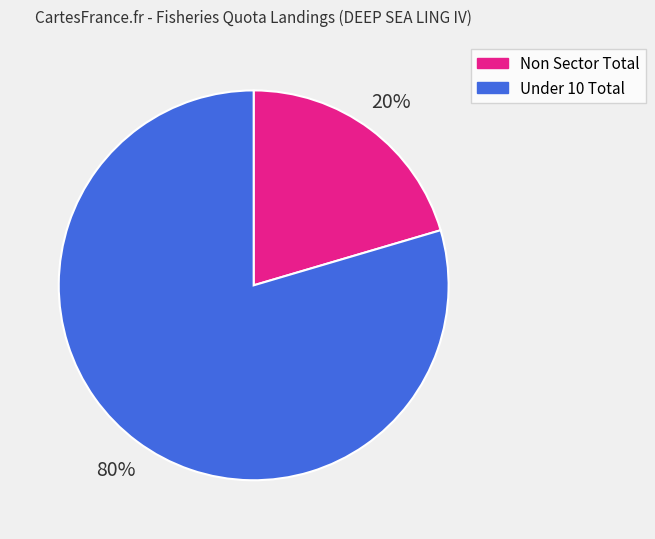

Which has a higher value, Non Sector Total or Under 10 Total?

Under 10 Total